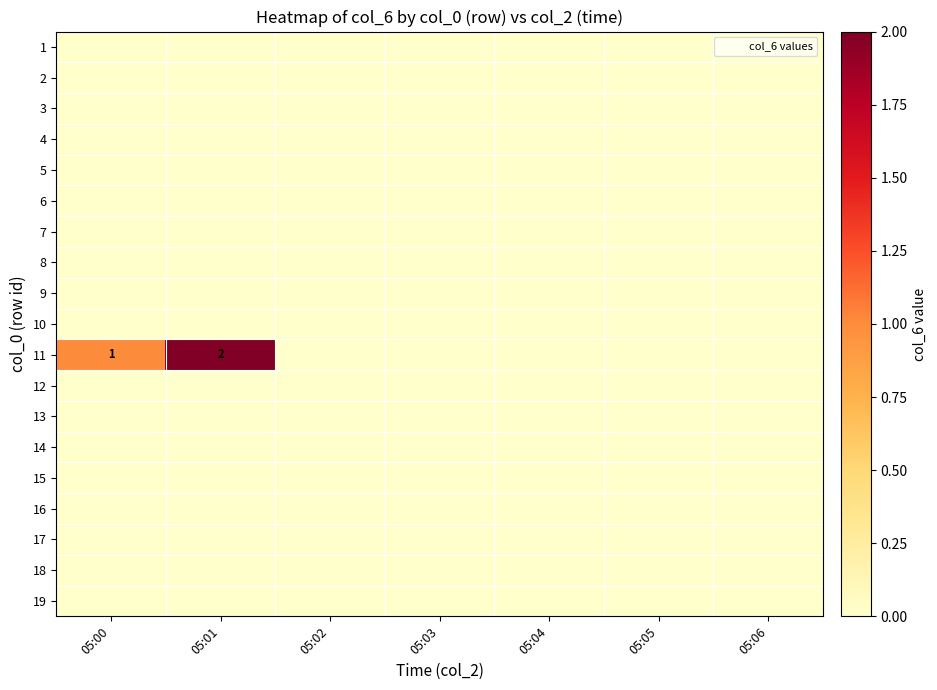

Which label corresponds to the largest value in the chart?

05:01